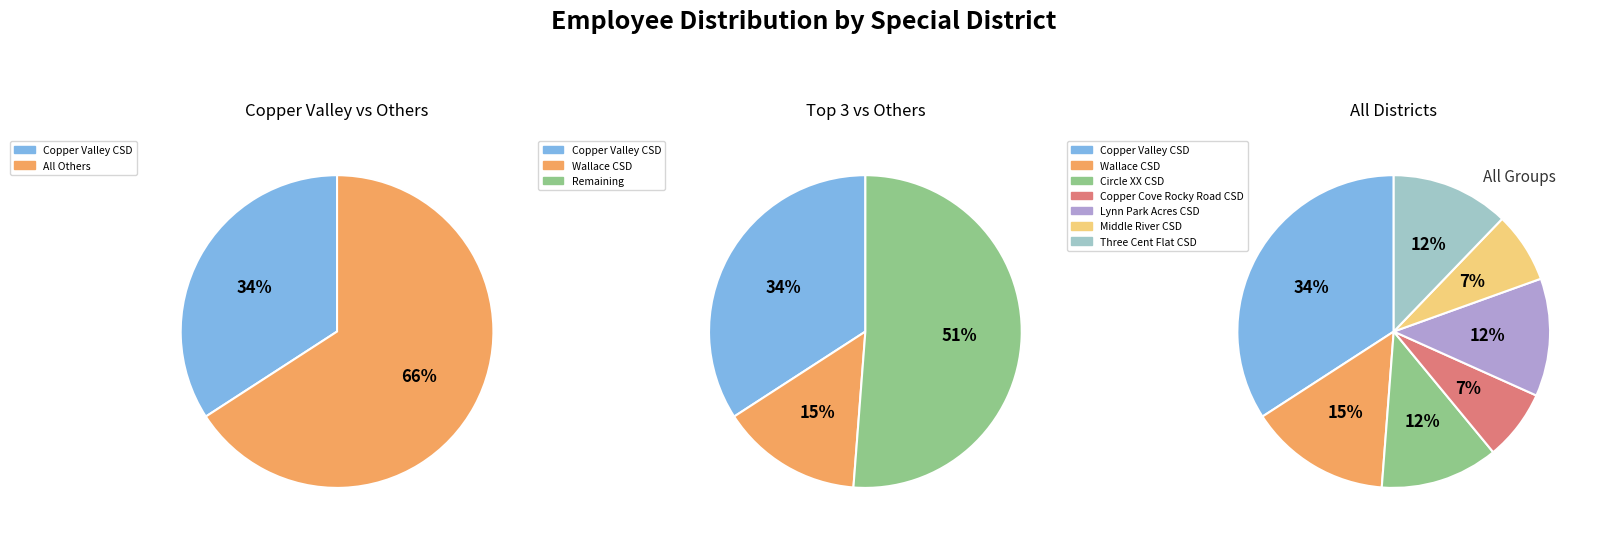

Does any single category account for the majority?

No